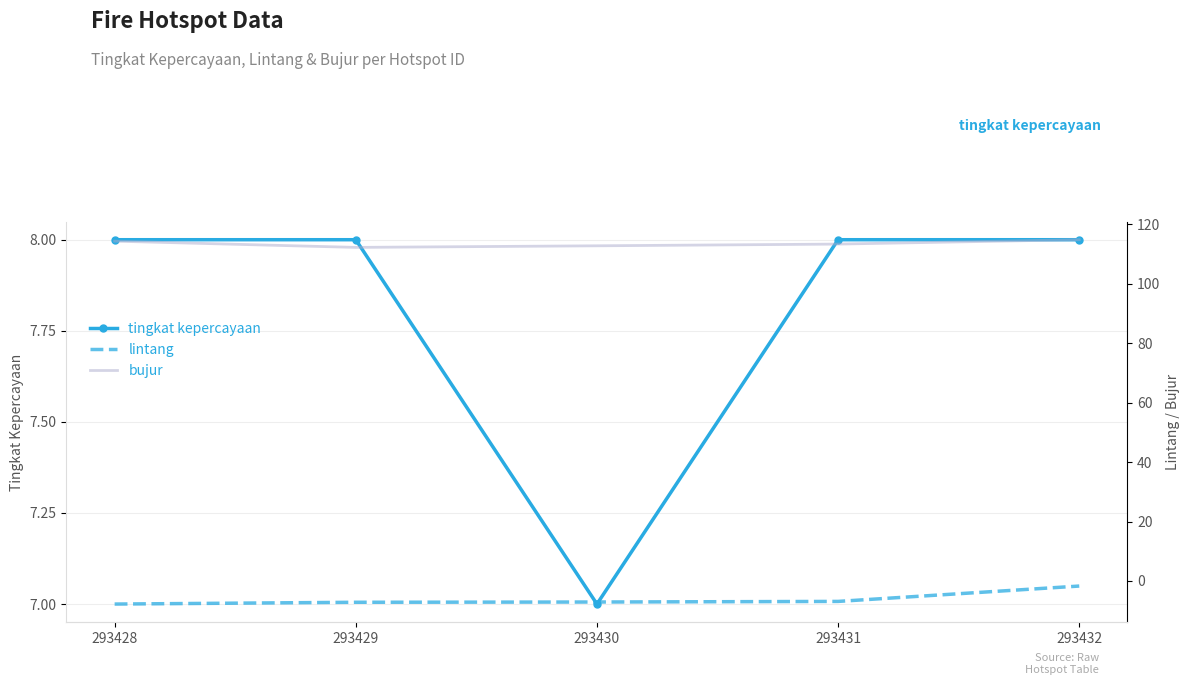

At which label does lintang reach its minimum?

293428